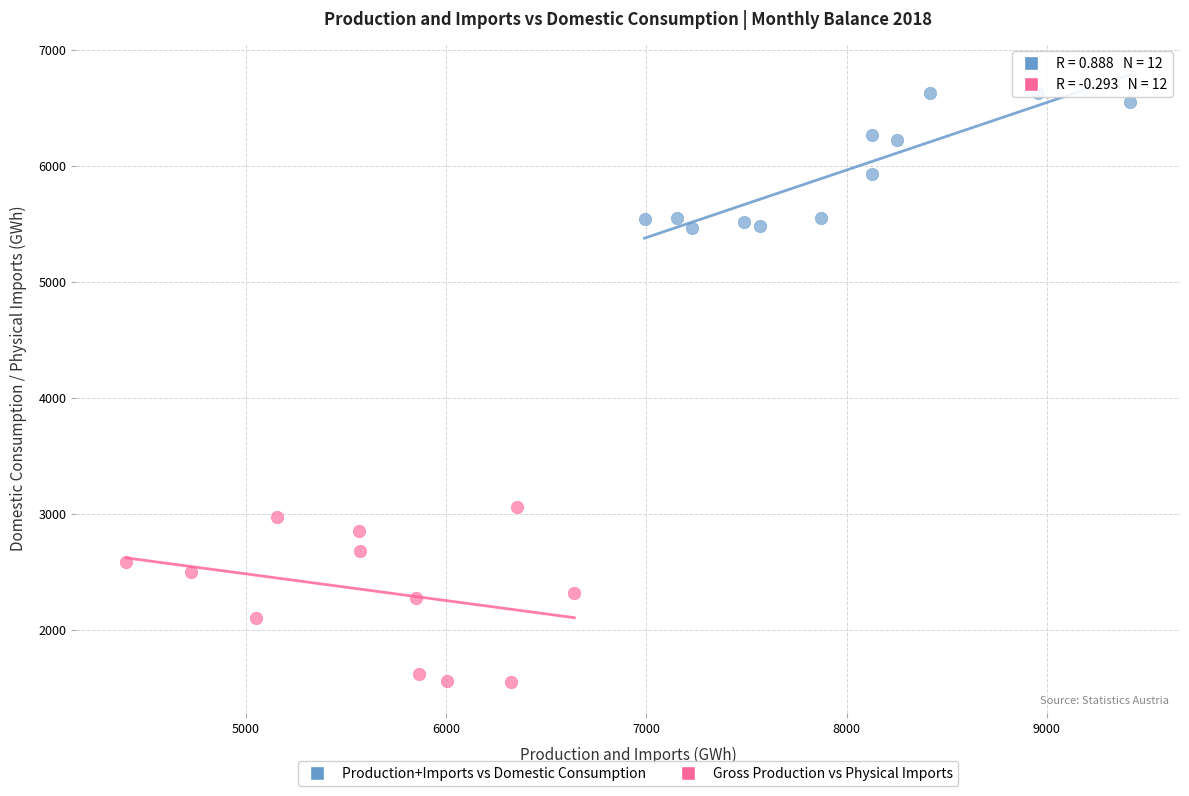

Which series reaches the minimum Y coordinate?

Gross Production vs Physical Imports